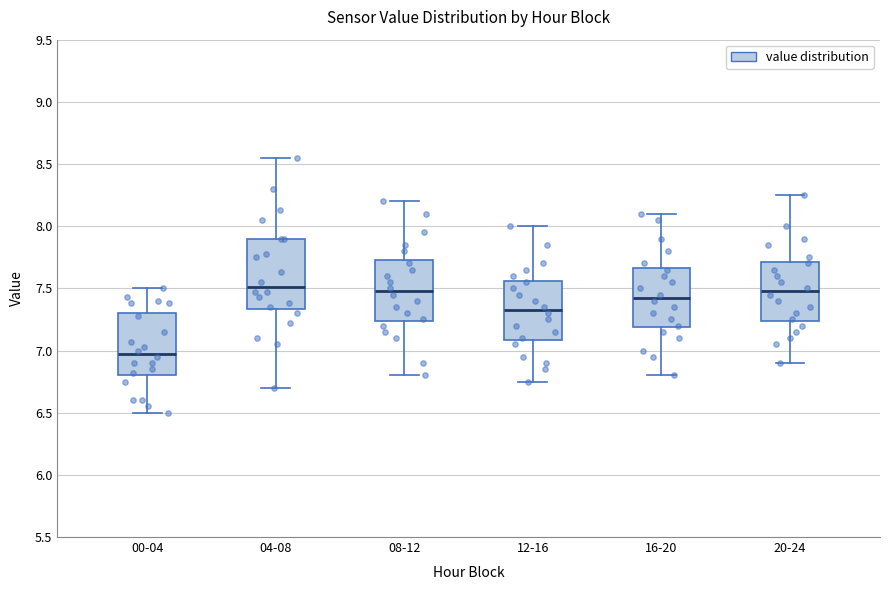

Reading left to right, transcribe this box plot: for each box, give where its median line is, the range the box spans, and where its two whiskers end, as read against the y-axis. The values are not printed on the chart, so give them approximately, as read against the axis.

00-04: median 7.00, box 6.80 to 7.30, whiskers 6.50 to 7.50
04-08: median 7.50, box 7.35 to 7.90, whiskers 6.70 to 8.55
08-12: median 7.50, box 7.25 to 7.75, whiskers 6.80 to 8.20
12-16: median 7.35, box 7.10 to 7.55, whiskers 6.75 to 8.00
16-20: median 7.45, box 7.20 to 7.65, whiskers 6.80 to 8.10
20-24: median 7.50, box 7.25 to 7.70, whiskers 6.90 to 8.25